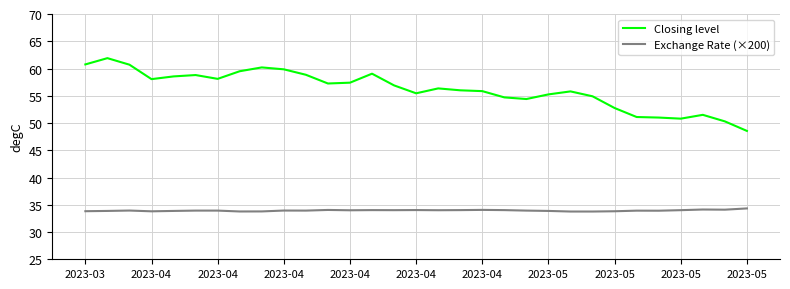

List the series in order of their peak value, lowest first.

Exchange Rate (×200), Closing level